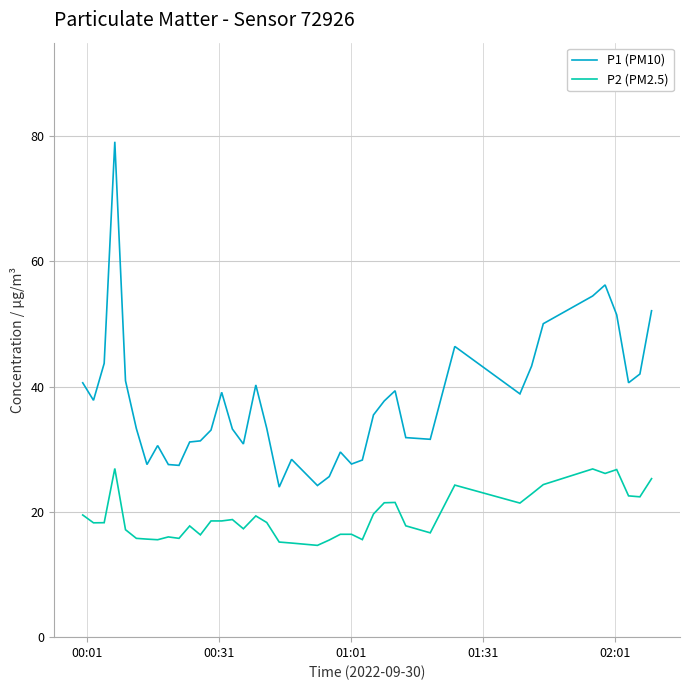

What is the difference between the maximum and minimum values in the P2 (PM2.5) series?

12.3